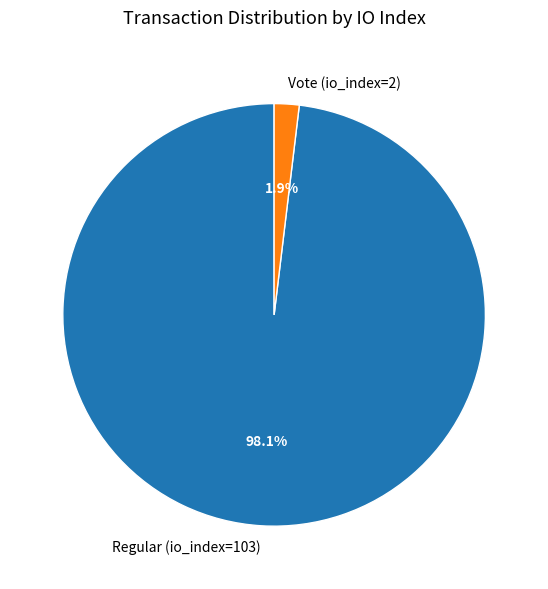

What is the smallest slice in the pie chart?

Vote (io_index=2)